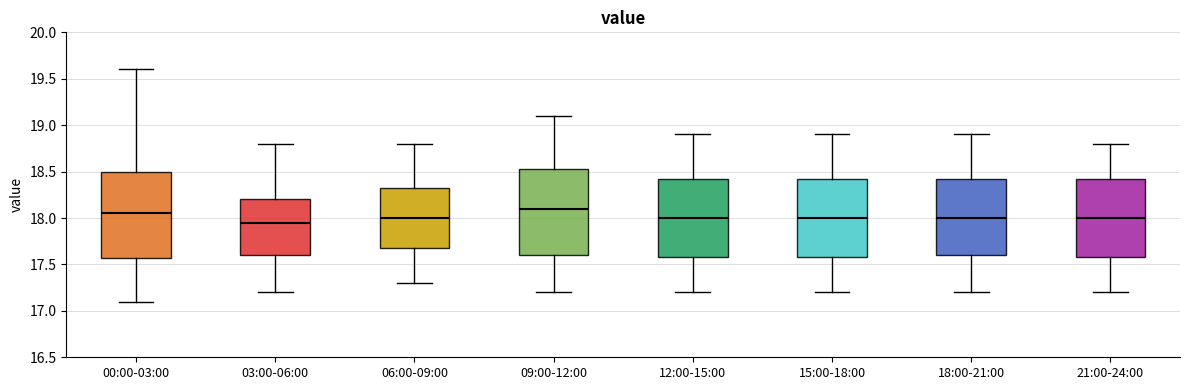

Reading left to right, read every box against the y-axis: the position of its median line, the range the box covers, and the ends of its whiskers. The values are not printed on the chart, so give them approximately, as read against the axis.

00:00-03:00: median 18.05, box 17.55 to 18.50, whiskers 17.10 to 19.60
03:00-06:00: median 17.95, box 17.60 to 18.20, whiskers 17.20 to 18.80
06:00-09:00: median 18.00, box 17.70 to 18.35, whiskers 17.30 to 18.80
09:00-12:00: median 18.10, box 17.60 to 18.55, whiskers 17.20 to 19.10
12:00-15:00: median 18.00, box 17.60 to 18.45, whiskers 17.20 to 18.90
15:00-18:00: median 18.00, box 17.60 to 18.45, whiskers 17.20 to 18.90
18:00-21:00: median 18.00, box 17.60 to 18.45, whiskers 17.20 to 18.90
21:00-24:00: median 18.00, box 17.60 to 18.45, whiskers 17.20 to 18.80